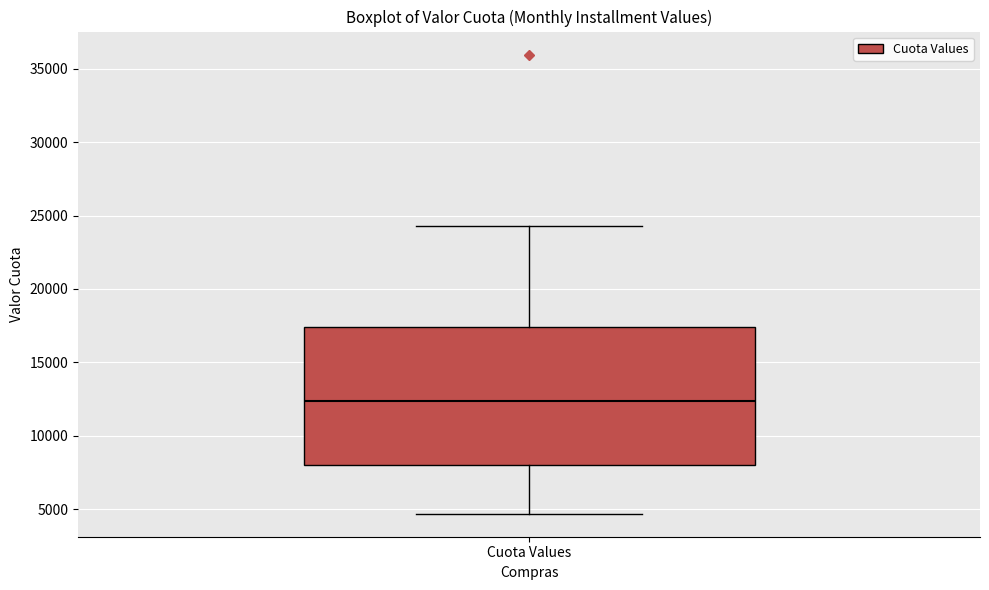

Transcribe this box plot: give where the median line is, the range the box spans, and where the two whiskers end, as read against the y-axis. The values are not printed on the chart, so give them approximately, as read against the axis.

median 12500, box 8000 to 17500, whiskers 4500 to 24500